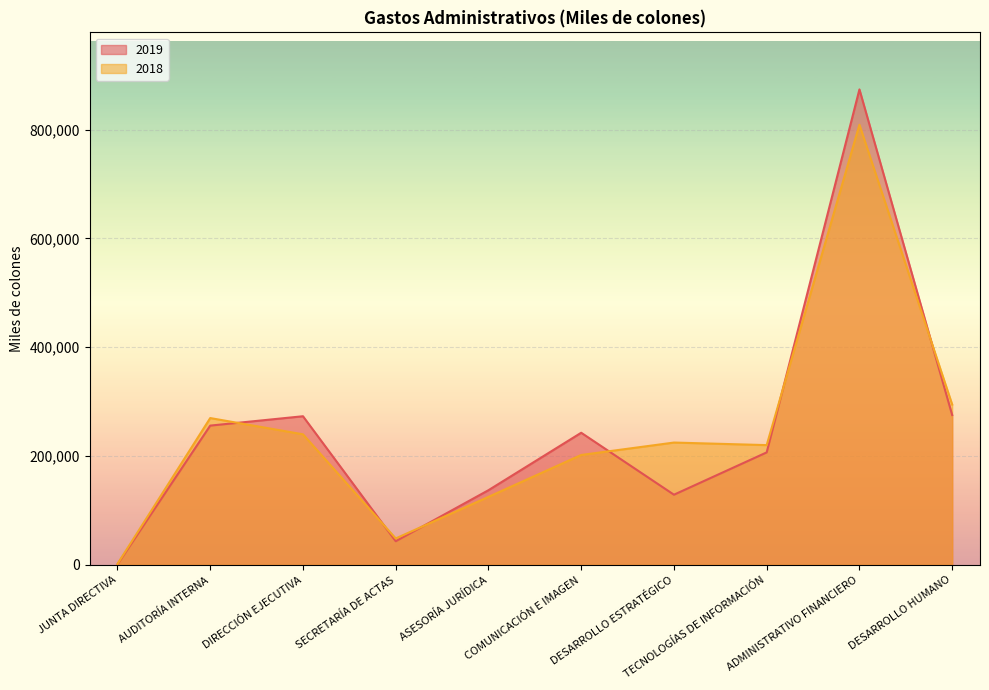

What is the lowest value of the 2018 series?

1838